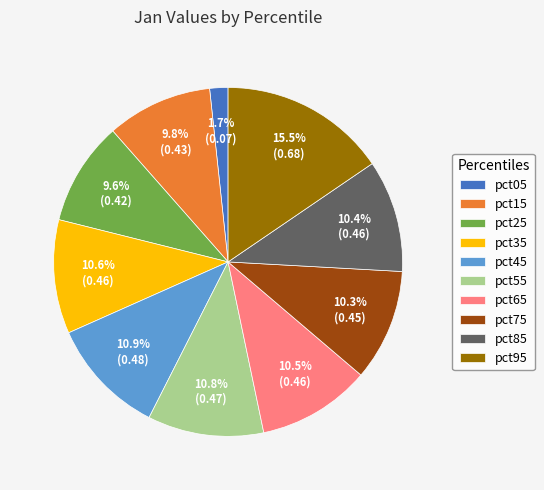

How many segments does this pie chart have?

10